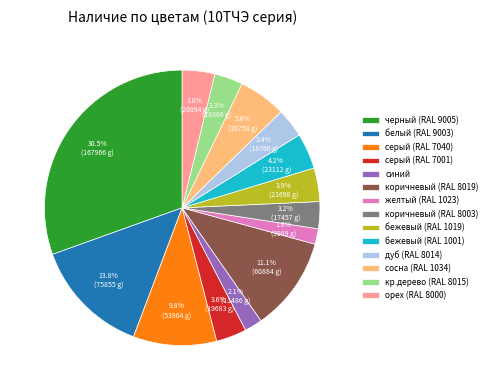

To the nearest percent, what is the difference between the largest and smallest slice percentages?

29%